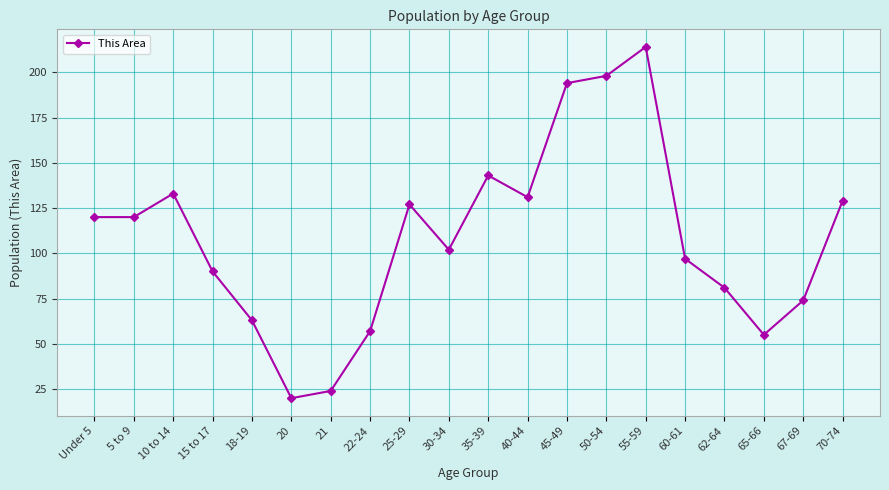

True or false: there are more than 1 points higher than both neighbors.

True